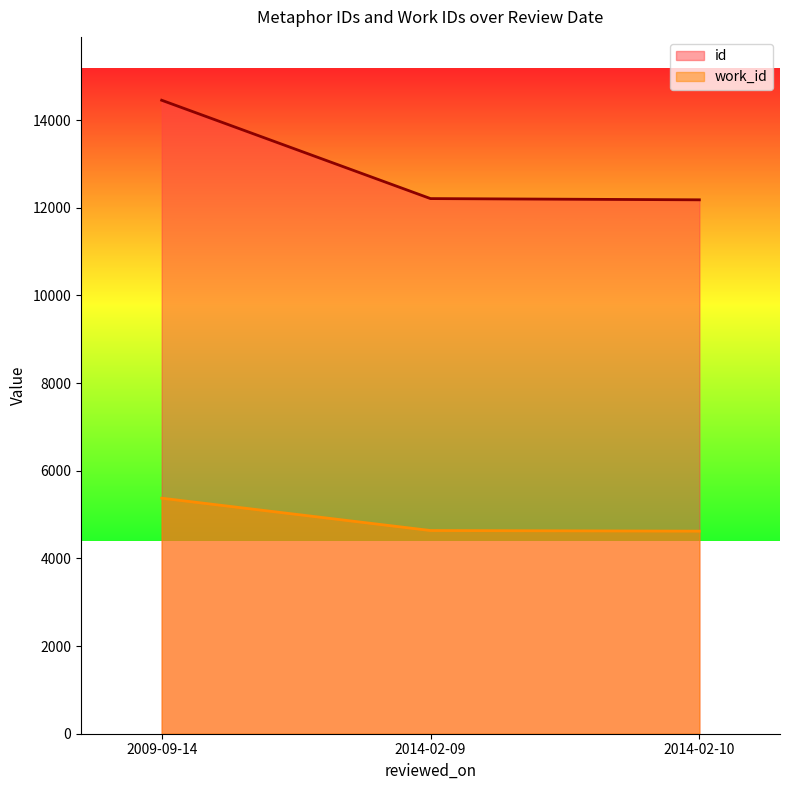

Rank the categories by id value from lowest to highest.

2014-02-10, 2014-02-09, 2009-09-14